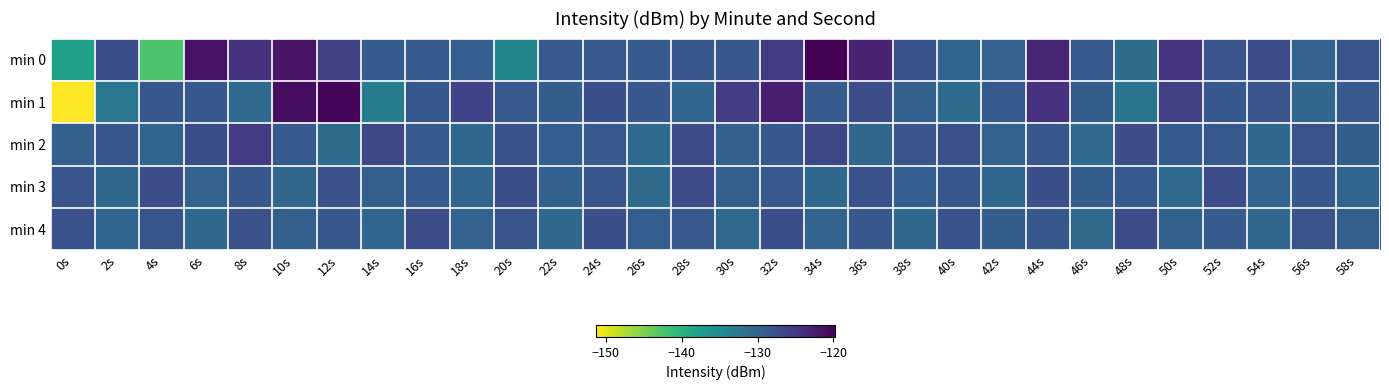

What is the sum of the min 1 values at 2s and 56s?

-262.4